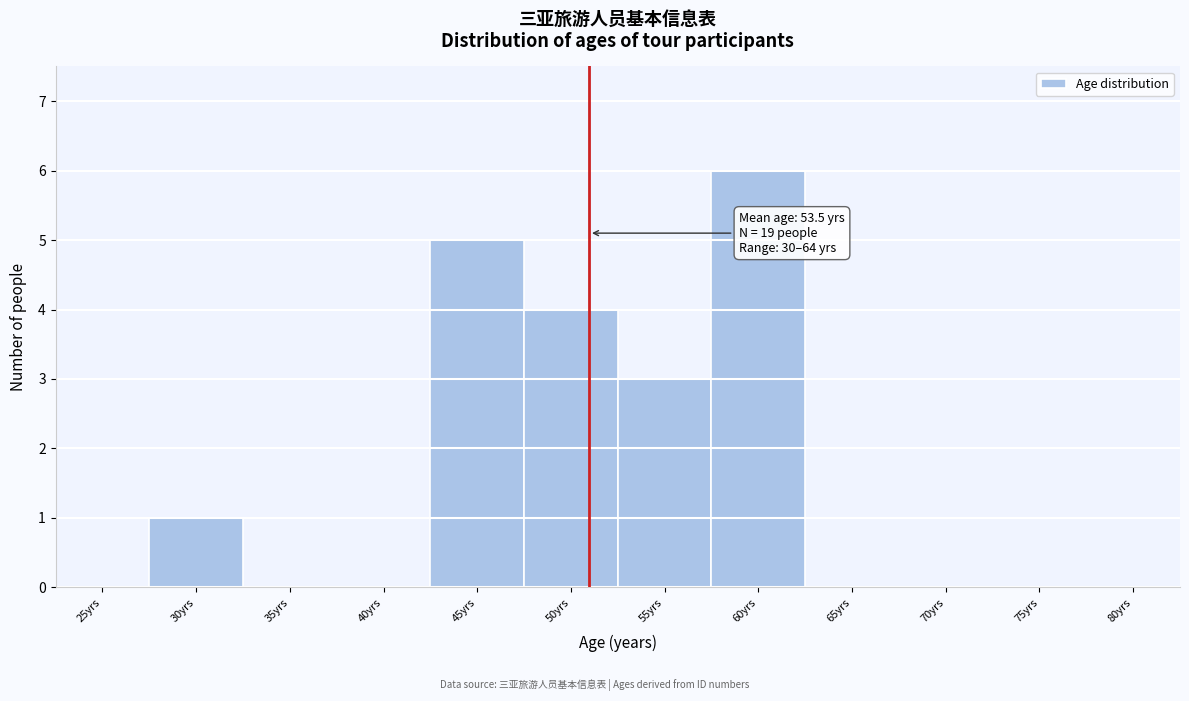

Reading right to left, list all the values displayed in this chart.

80yrs=0	75yrs=0	70yrs=0	65yrs=0	60yrs=6	55yrs=3	50yrs=4	45yrs=5	40yrs=0	35yrs=0	30yrs=1	25yrs=0